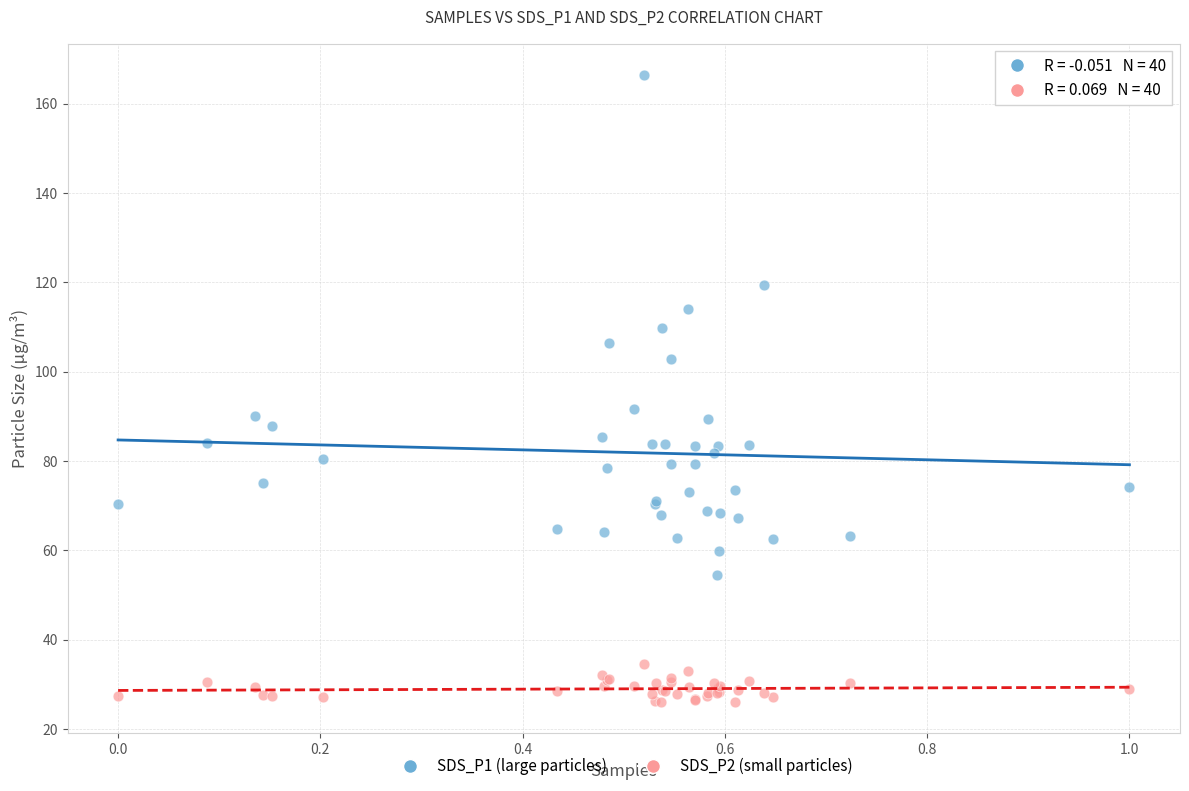

Which series has the widest spread of Y values?

SDS_P1 (large particles)